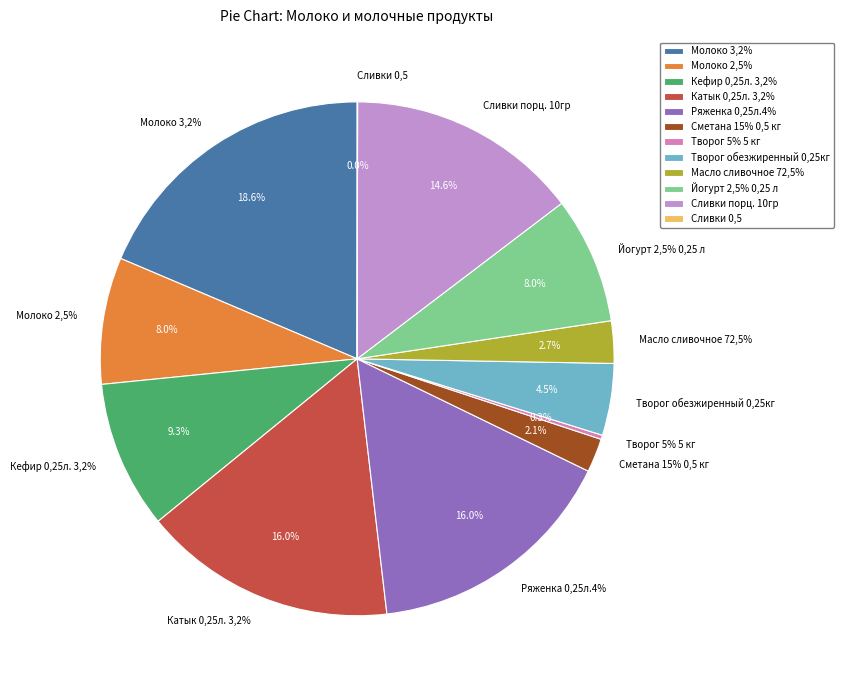

Do Кефир 0,25л. 3,2% and Катык 0,25л. 3,2% together represent more than half of the pie?

No